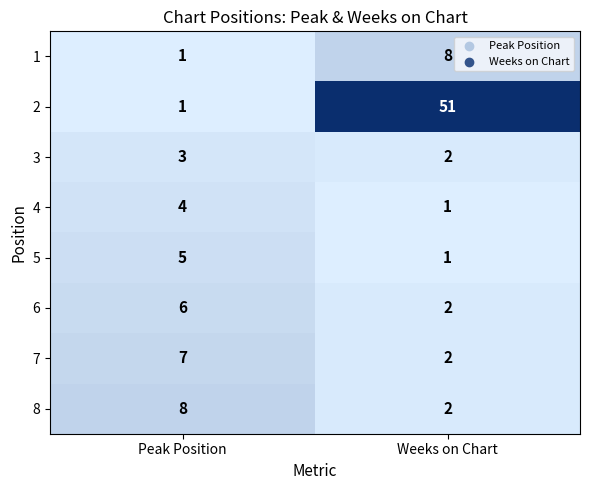

What is the difference between the 5 values at Peak Position and Weeks on Chart?

4